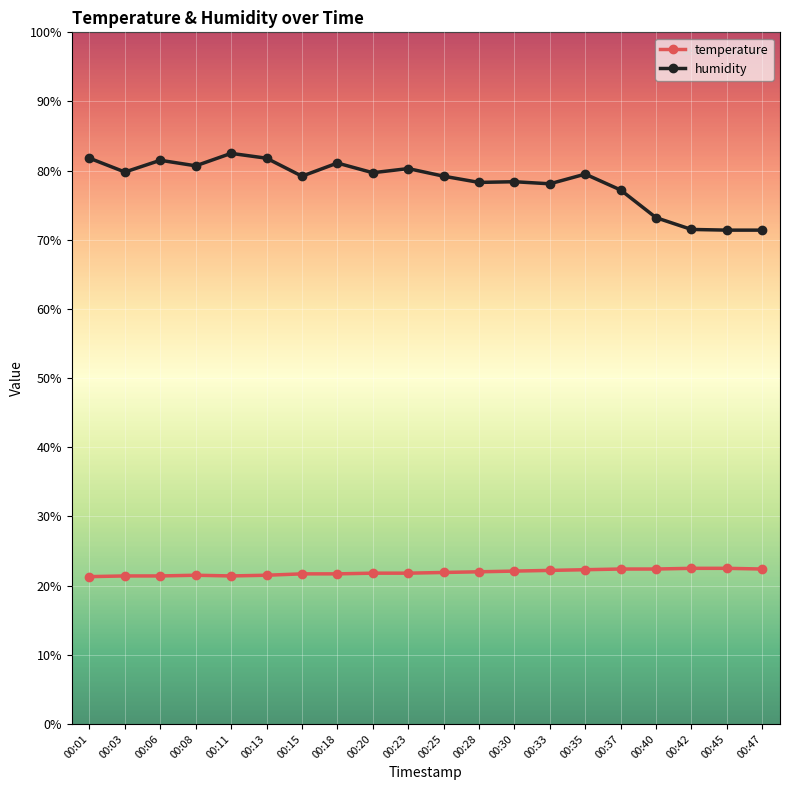

Rank the series by their average value, from lowest to highest.

temperature, humidity